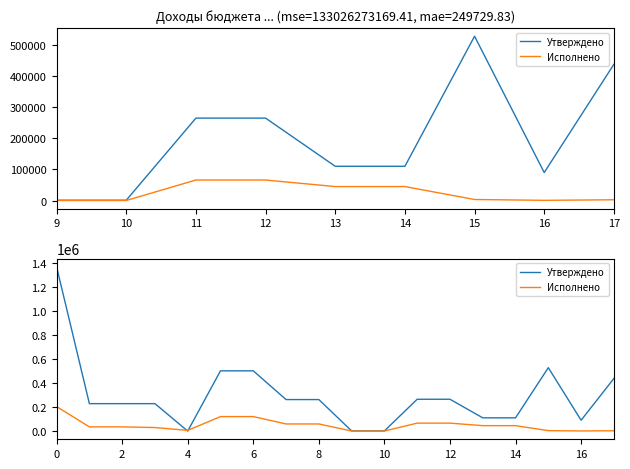

Which series changed the most between 11 and 9?

Утверждено